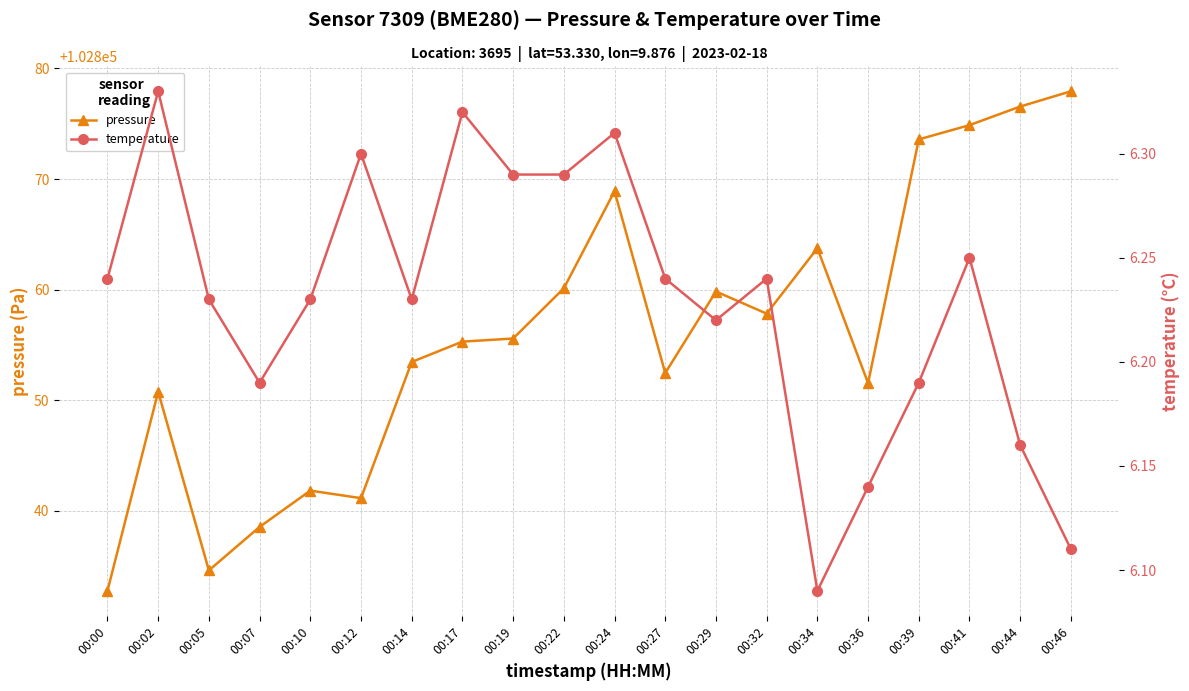

How many distinct data groups are displayed?

2